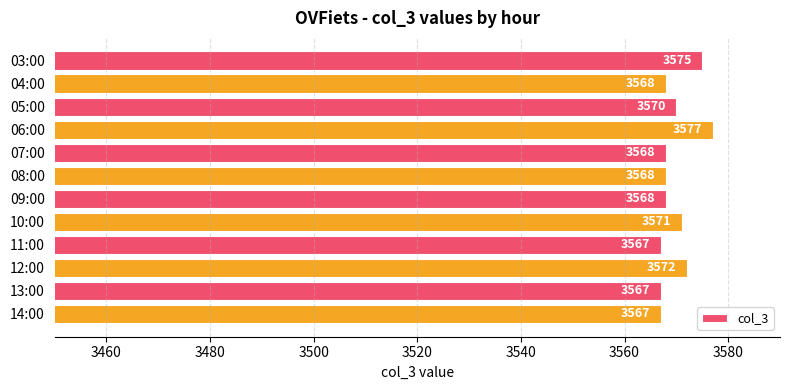

Approximately how many times larger is the value at 12:00 compared to 11:00?

1.0